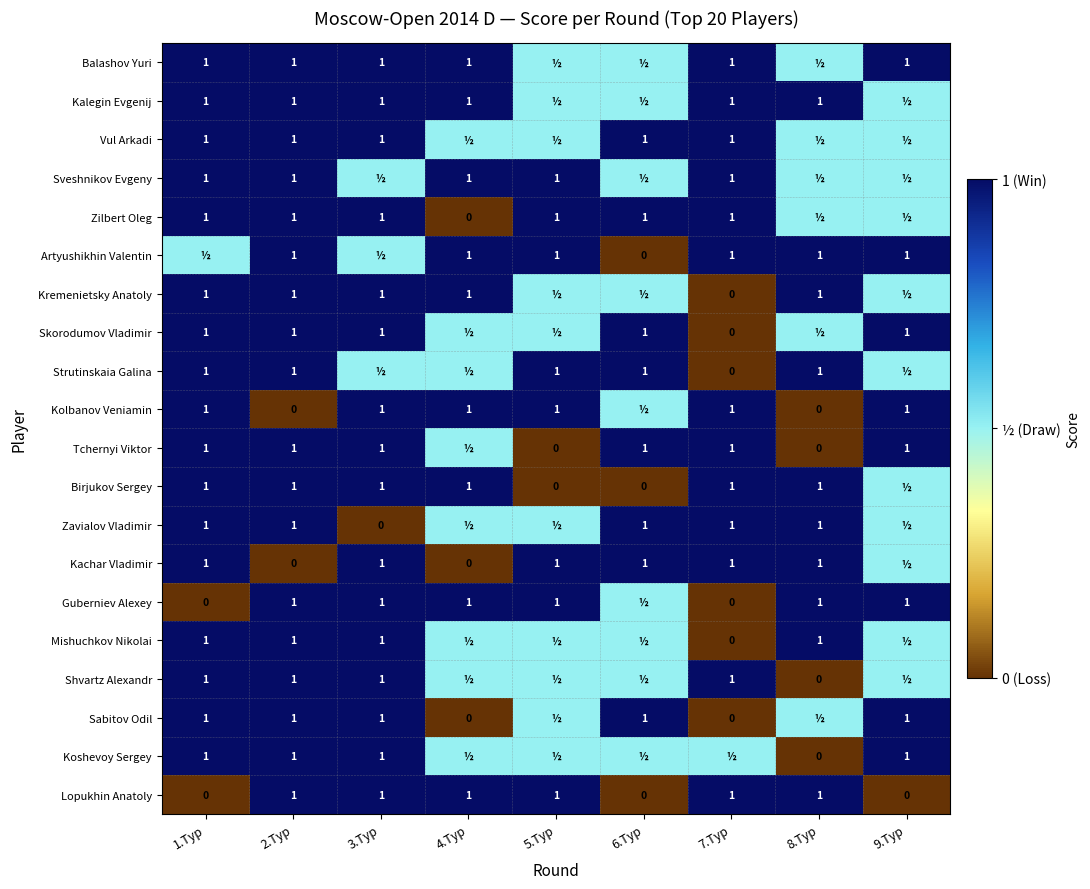

What is the difference between the Skorodumov Vladimir values at 7.Тур and 2.Тур?

1.0